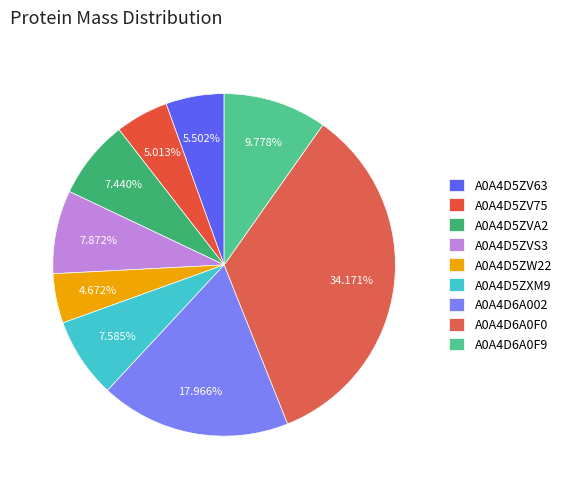

Count the number of slices in the pie.

9